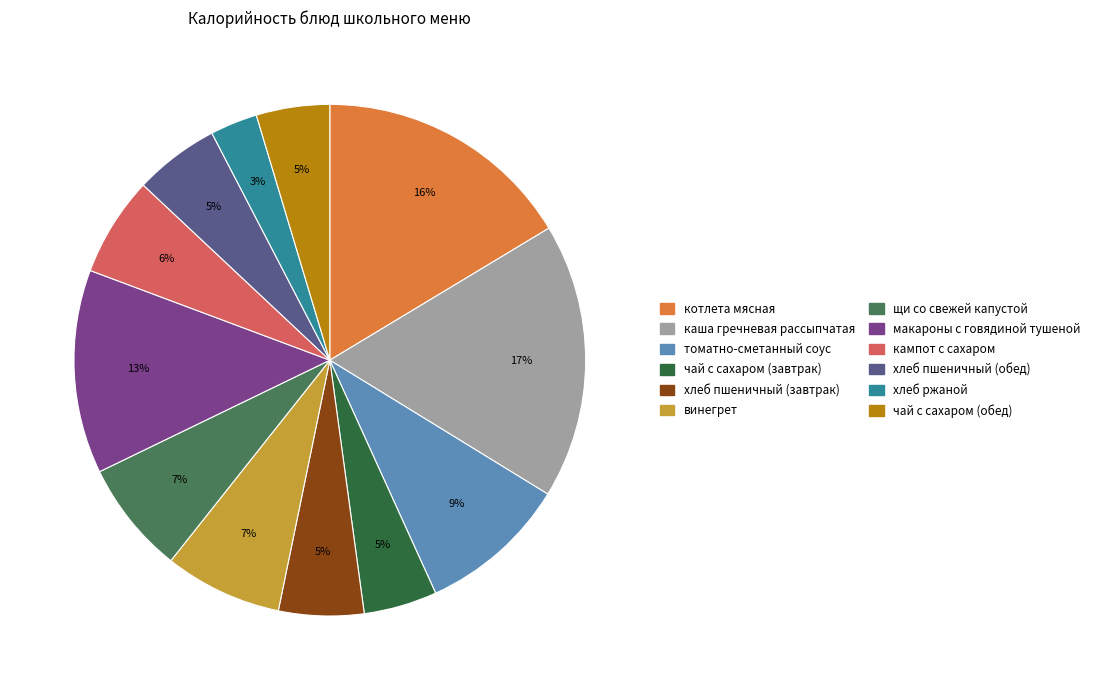

Is there any slice that represents more than half of the pie?

No